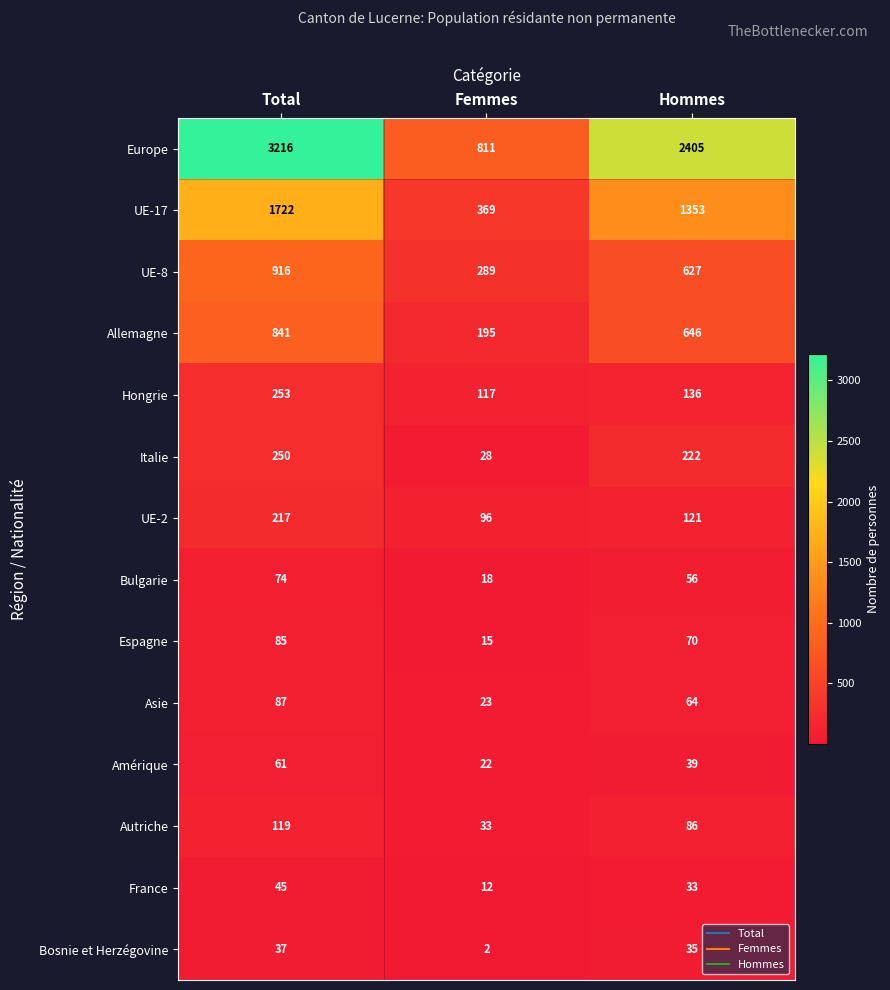

List the series in order of their peak value, lowest first.

Bosnie et Herzégovine, France, Amérique, Bulgarie, Espagne, Asie, Autriche, UE-2, Italie, Hongrie, Allemagne, UE-8, UE-17, Europe